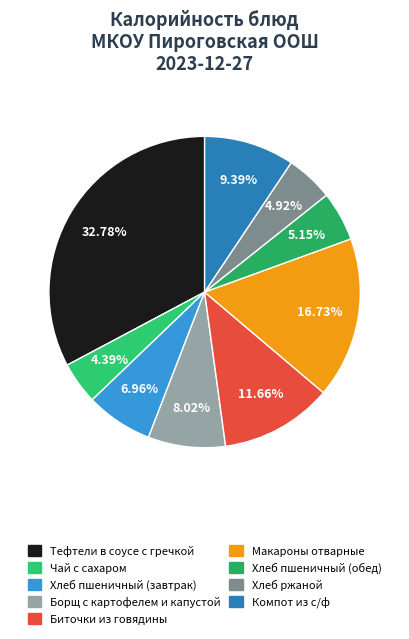

Count the number of slices in the pie.

9